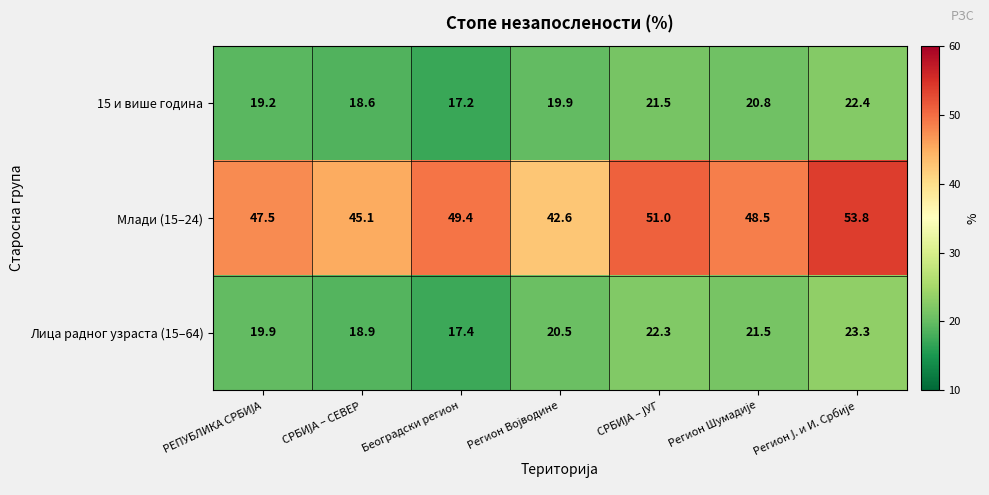

What is the difference between the maximum and minimum values in the 15 и више година series?

5.2